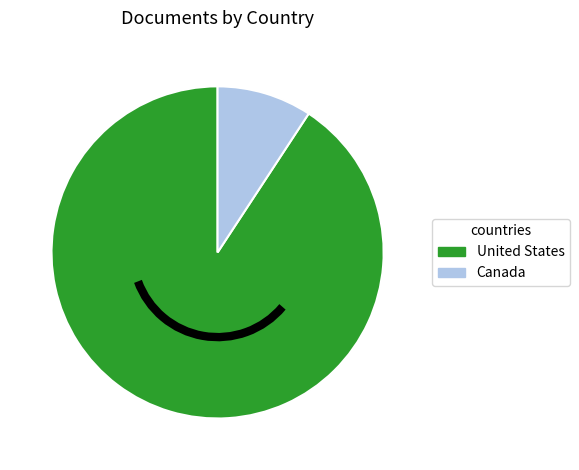

Is it true that United States is 91% of the pie?

True